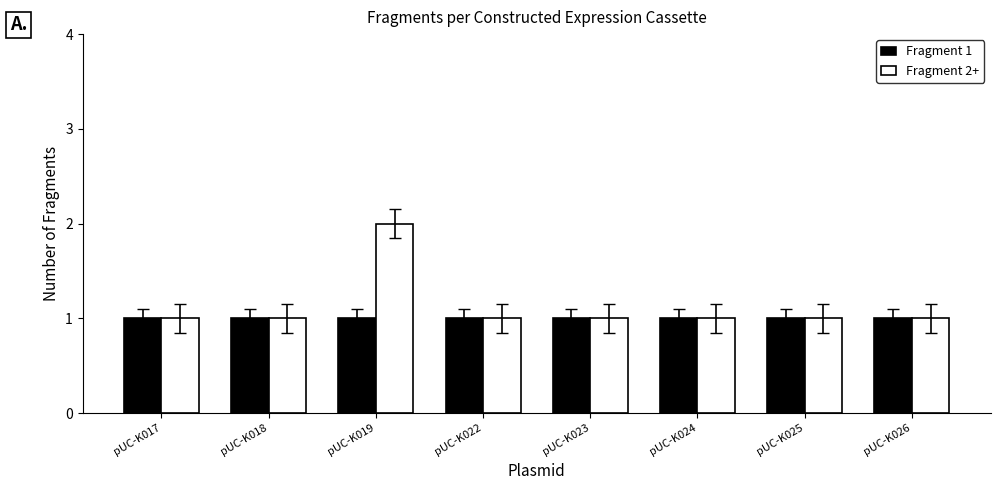

Which series has the largest range (max minus min)?

Fragment 2+